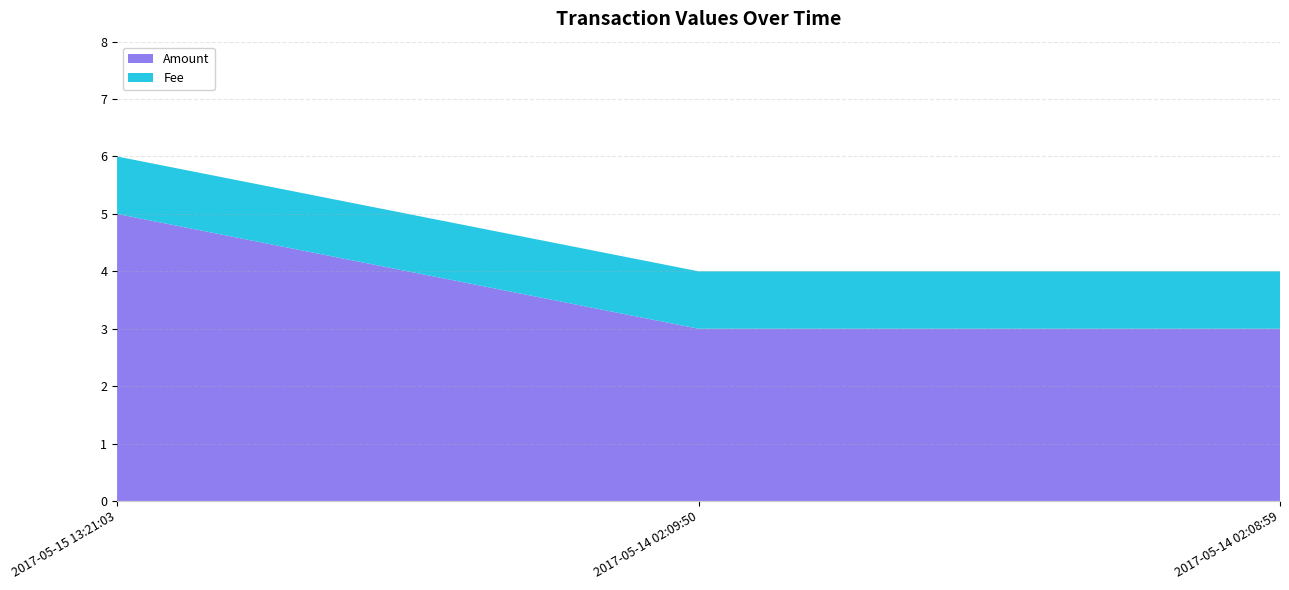

Reading left to right, extract all data points from this chart.

Amount: 5	3	3
Fee: 1	1	1